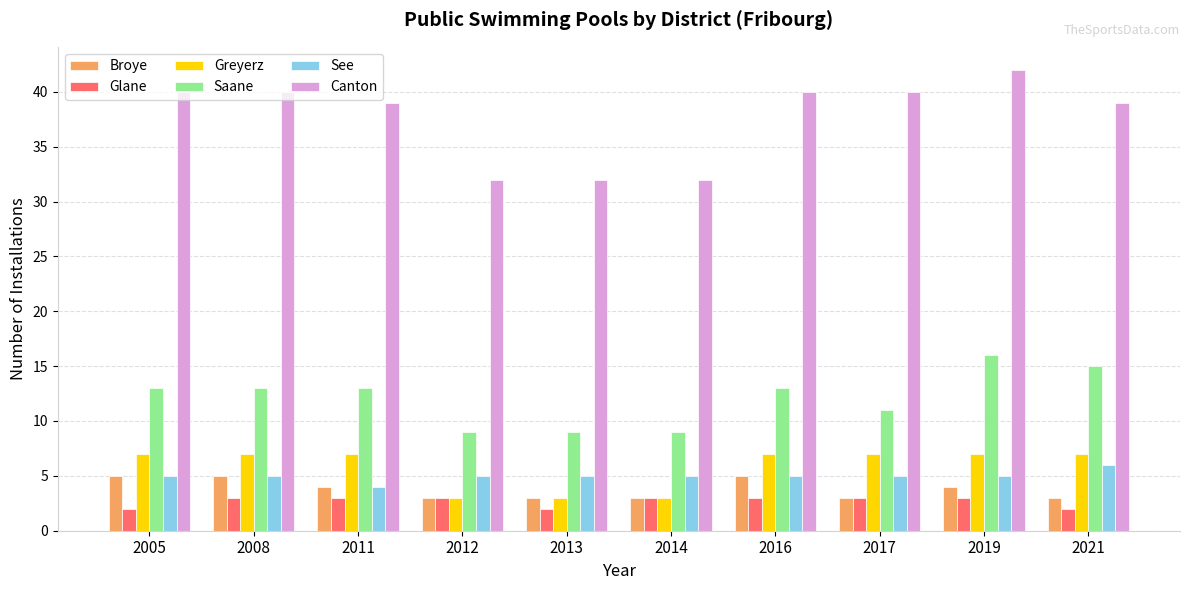

Are the bars horizontal?

No